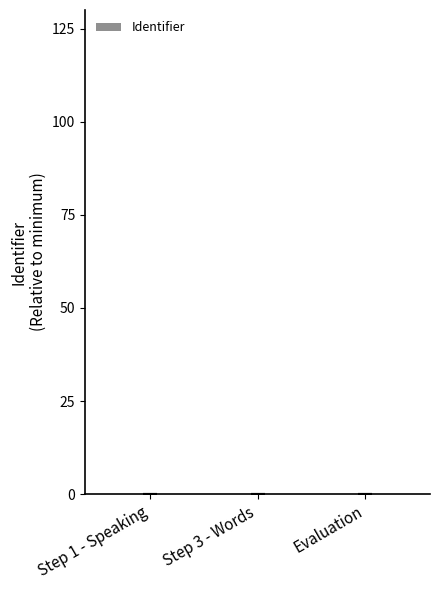

Is it true that the value at Step 1 - Speaking is 0.0?

True